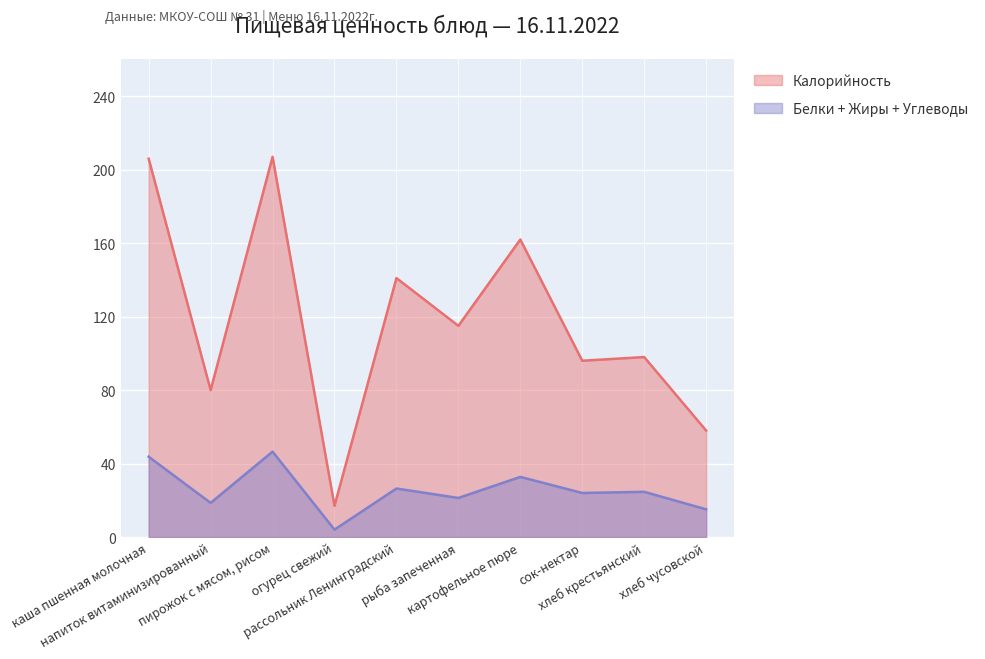

What is the difference between the maximum and minimum values in the Белки+Жиры+Углеводы series?

42.5